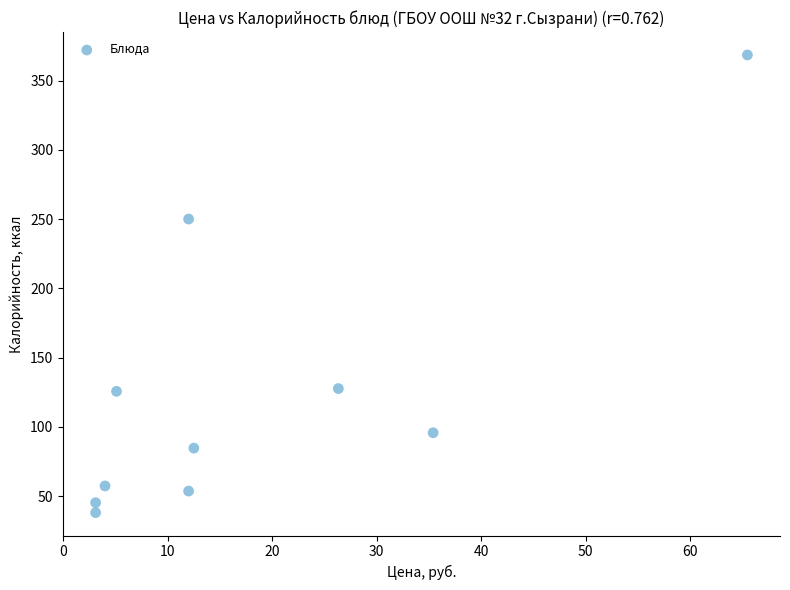

What Y value in the scatter plot is closest to 203?

250.0